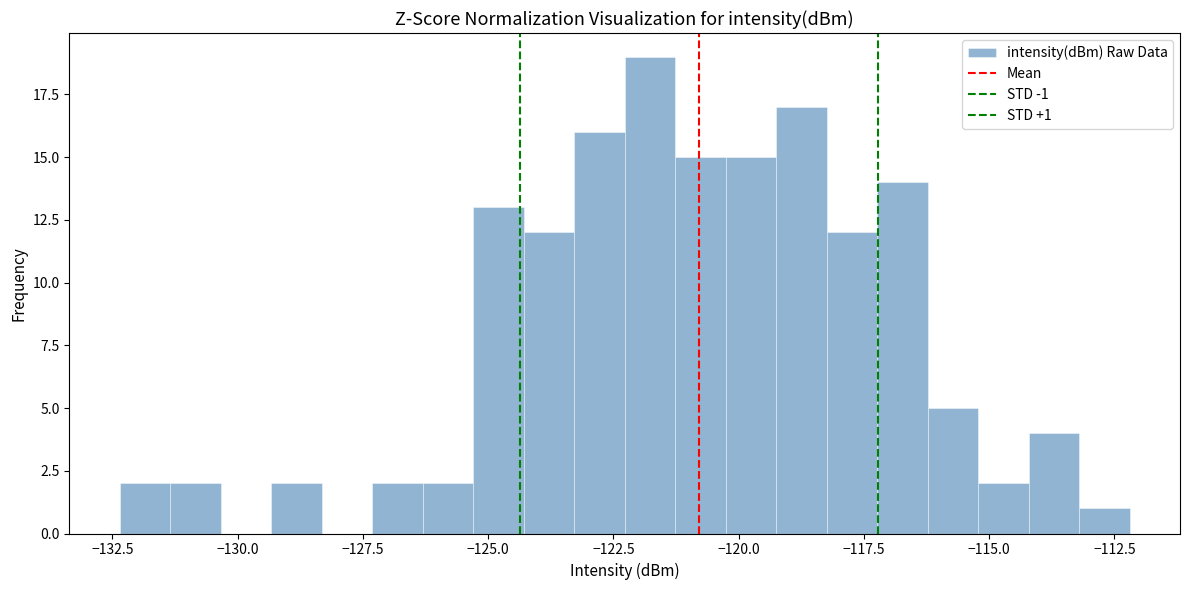

Read against the x-axis, roughly where is the centre of the tallest bar?

-122.0